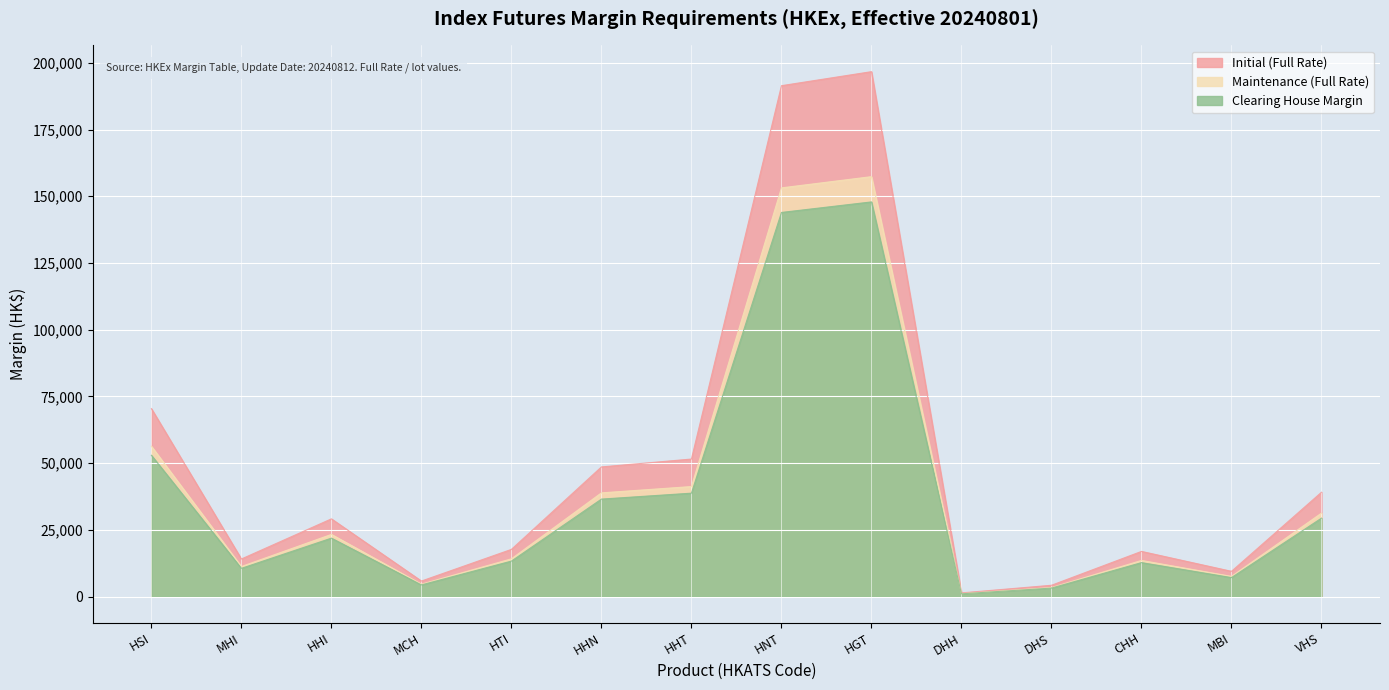

How many values in the Clearing House Margin series are below 21900?

7